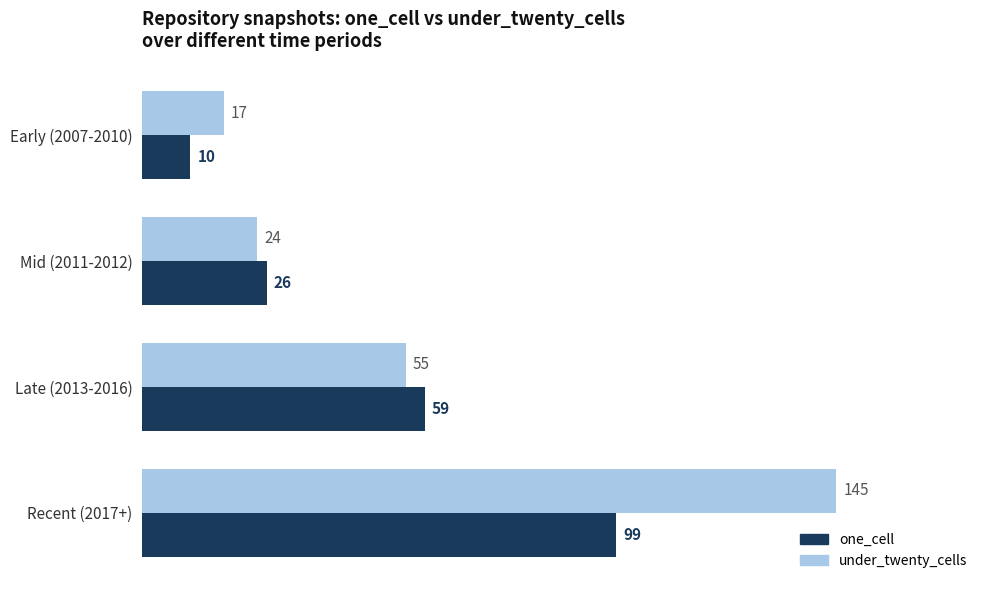

At which label is under_twenty_cells closest to 81?

Late (2013-2016)